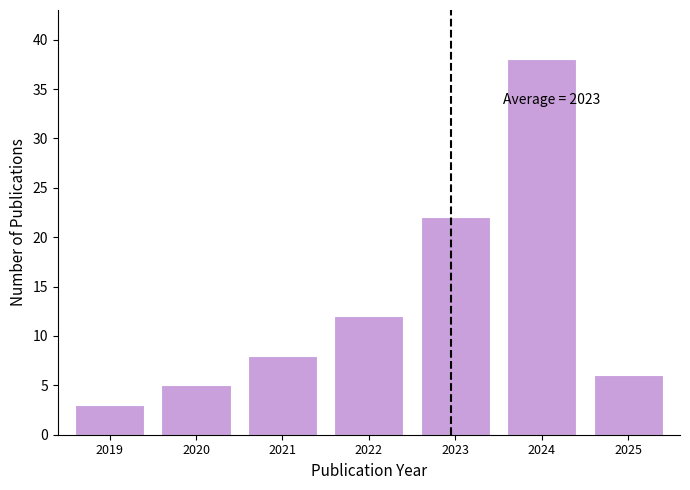

Reading right to left, what are all the values shown in this chart?

2025=6	2024=38	2023=22	2022=12	2021=8	2020=5	2019=3